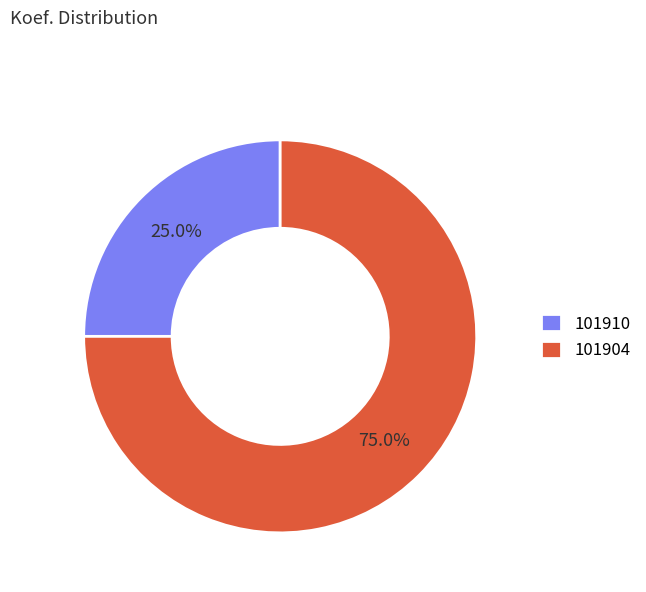

Rank the categories by value from highest to lowest.

101904, 101910